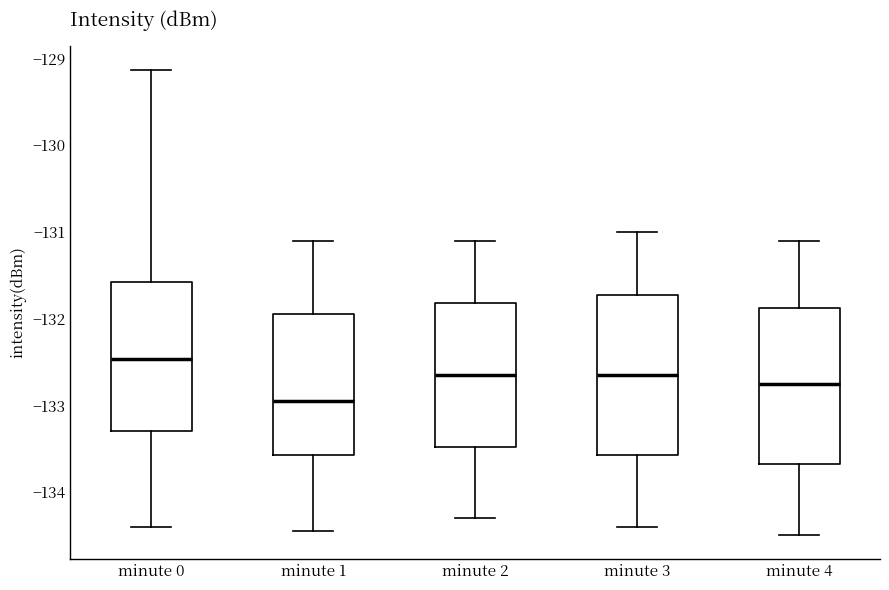

Reading left to right, transcribe this box plot: for each box, give where its median line is, the range the box spans, and where its two whiskers end, as read against the y-axis. The values are not printed on the chart, so give them approximately, as read against the axis.

minute 0: median -132.5, box -133.3 to -131.6, whiskers -134.4 to -129.1
minute 1: median -132.9, box -133.6 to -131.9, whiskers -134.4 to -131.1
minute 2: median -132.6, box -133.5 to -131.8, whiskers -134.3 to -131.1
minute 3: median -132.6, box -133.6 to -131.7, whiskers -134.4 to -131.0
minute 4: median -132.7, box -133.7 to -131.9, whiskers -134.5 to -131.1